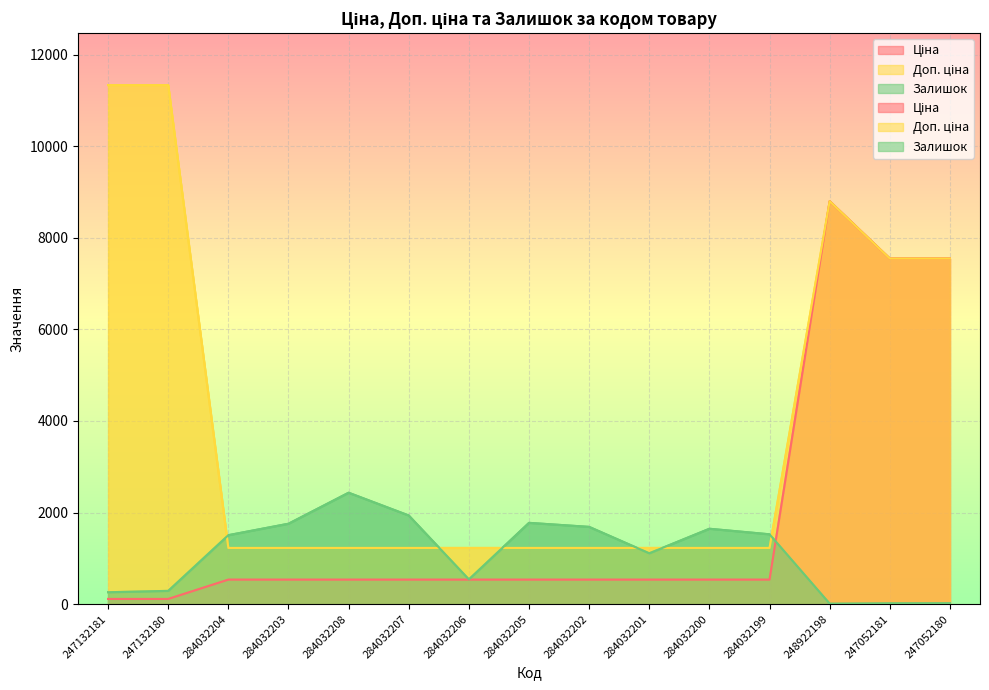

Reading left to right, what are all the values shown in this chart?

Ціна: 113.3	113.3	535.4	535.4	535.4	535.4	535.4	535.4	535.4	535.4	535.4	535.4	8797.6	7545.9	7545.9
Доп. ціна: 11334.0	11334.0	1227.2	1227.2	1227.2	1227.2	1227.2	1227.2	1227.2	1227.2	1227.2	1227.2	8797.6	7545.9	7545.9
Залишок: 260.0	290.0	1506.0	1756.0	2433.0	1936.0	541.0	1775.0	1687.0	1111.0	1646.0	1525.0	11.0	19.0	21.0